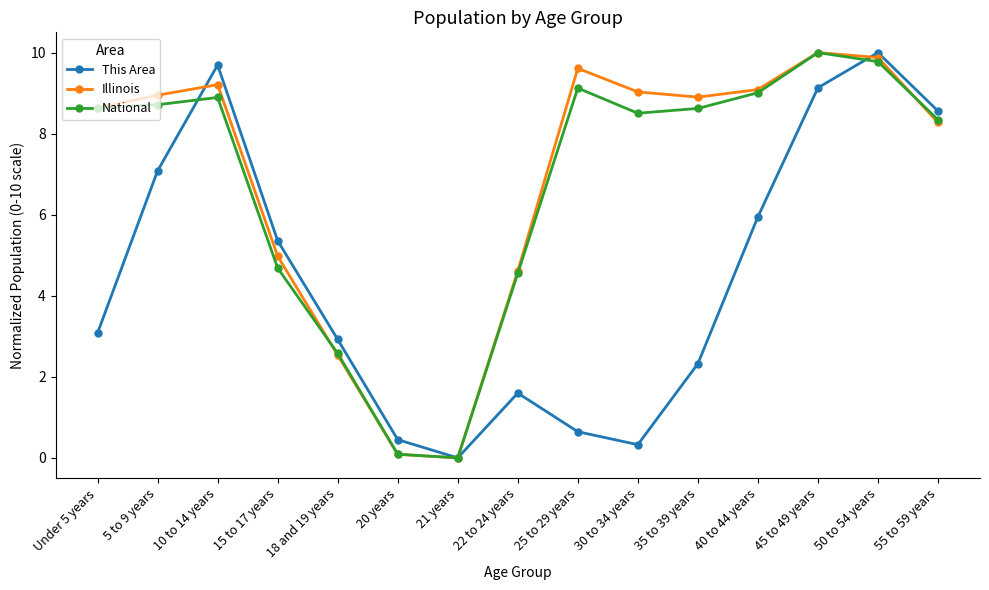

What is the average value of the National series?

6.8